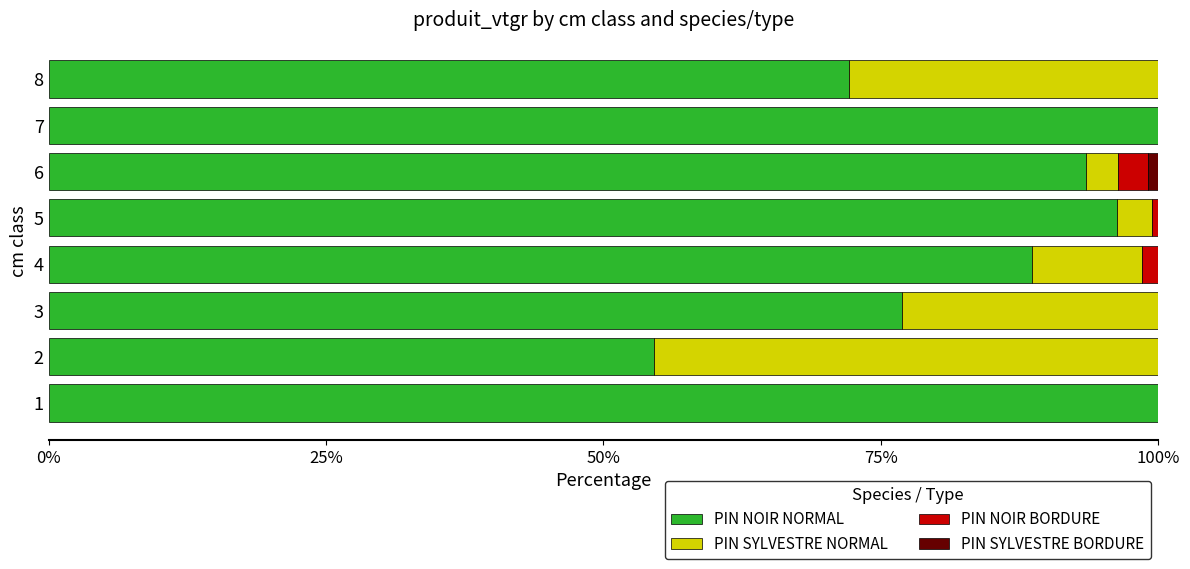

The PIN NOIR NORMAL series shows 88.6 at 4. True or false?

True